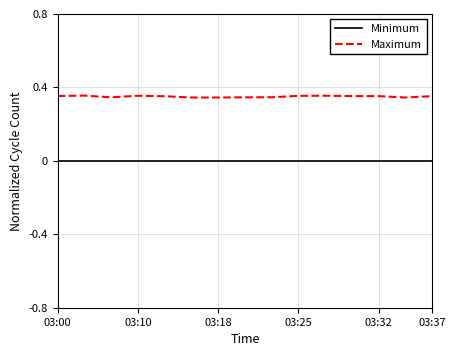

How many distinct data groups are displayed?

2